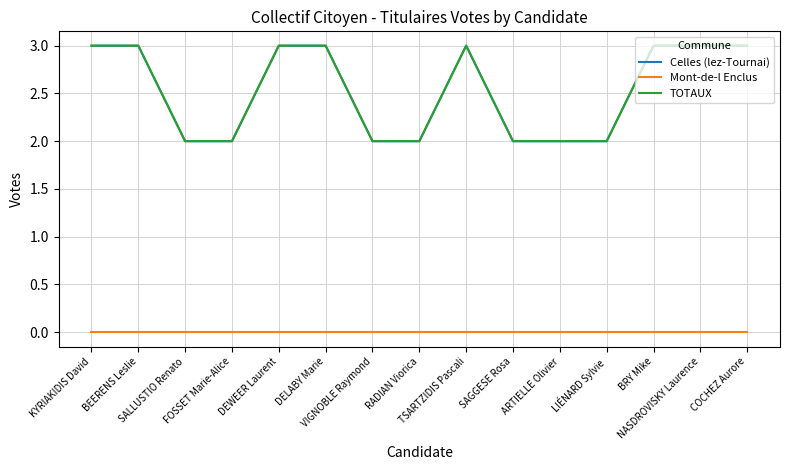

Does the chart have visible grid lines?

Yes